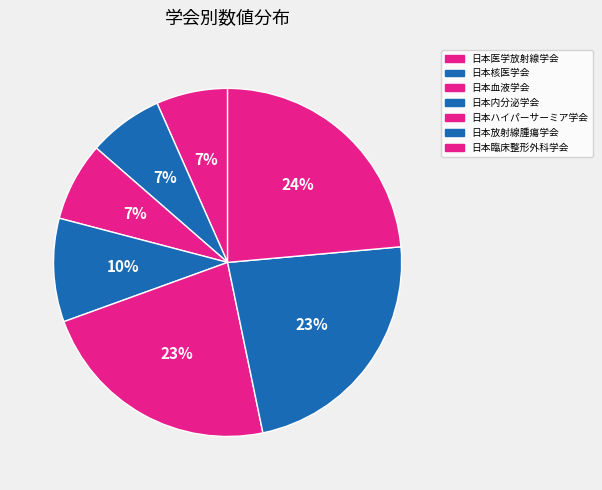

To the nearest percent, what portion does 日本ハイパーサーミア学会 represent?

23%